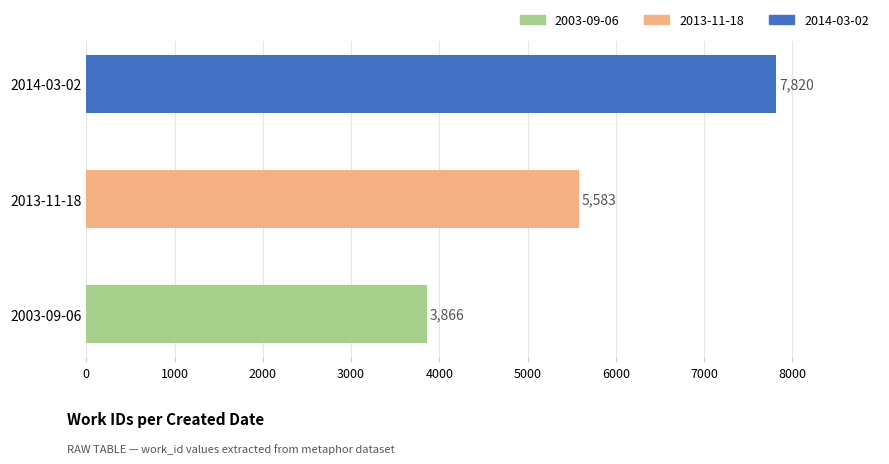

How many bars are there in total?

3